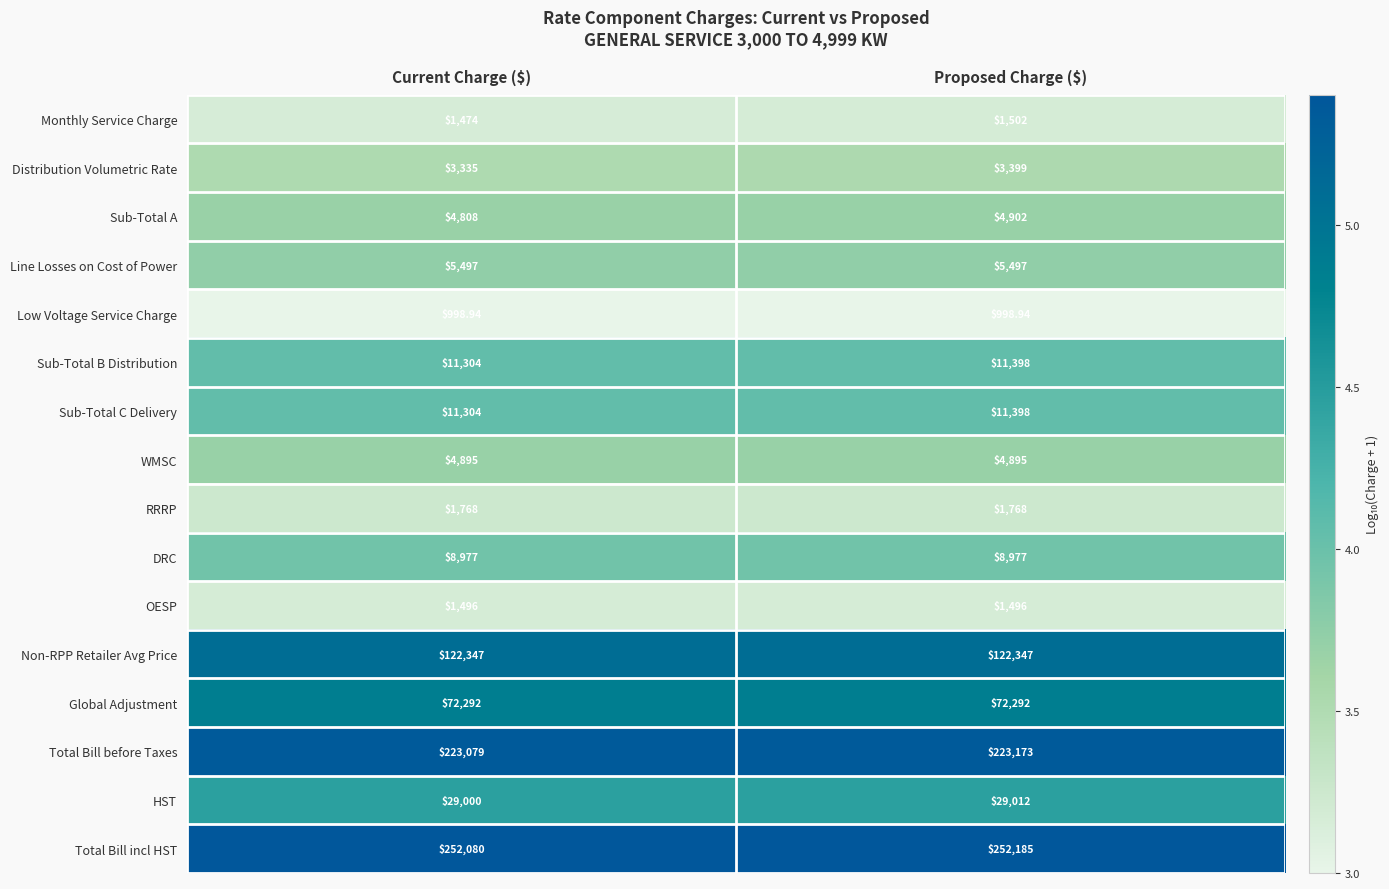

Which category has the lowest value in the Total Bill before Taxes series?

Current Charge ($)